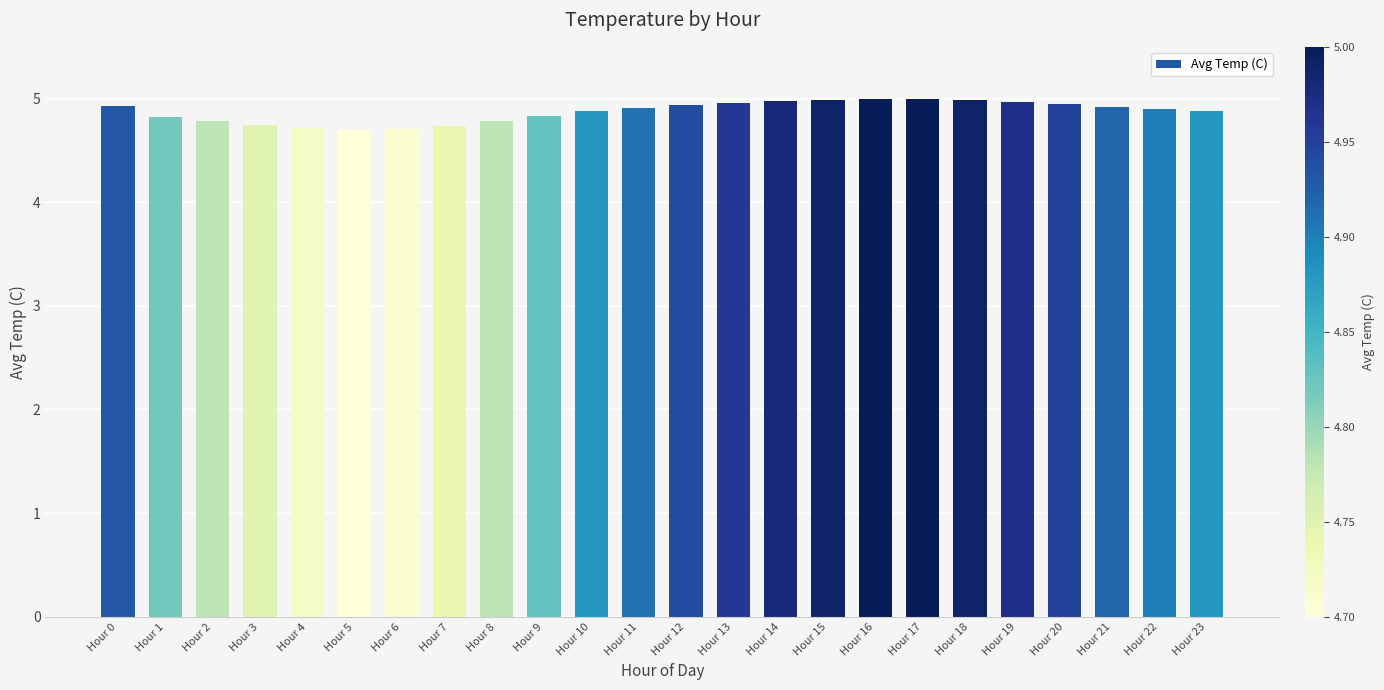

The chart shows a value of 6.9 at Hour 17. True or false?

False